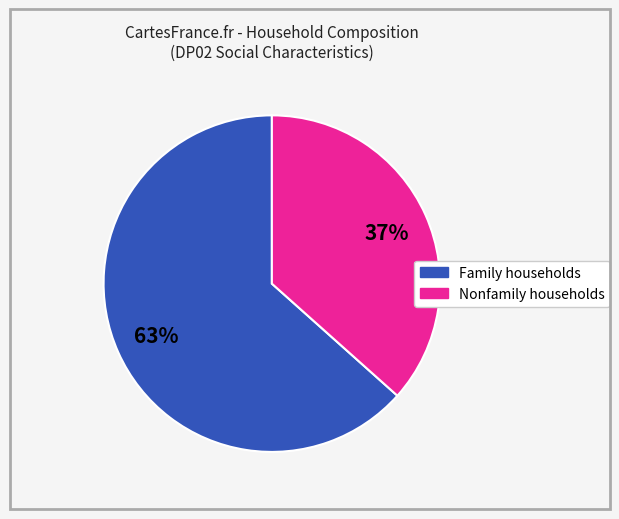

To the nearest percent, what is the average slice percentage?

50%